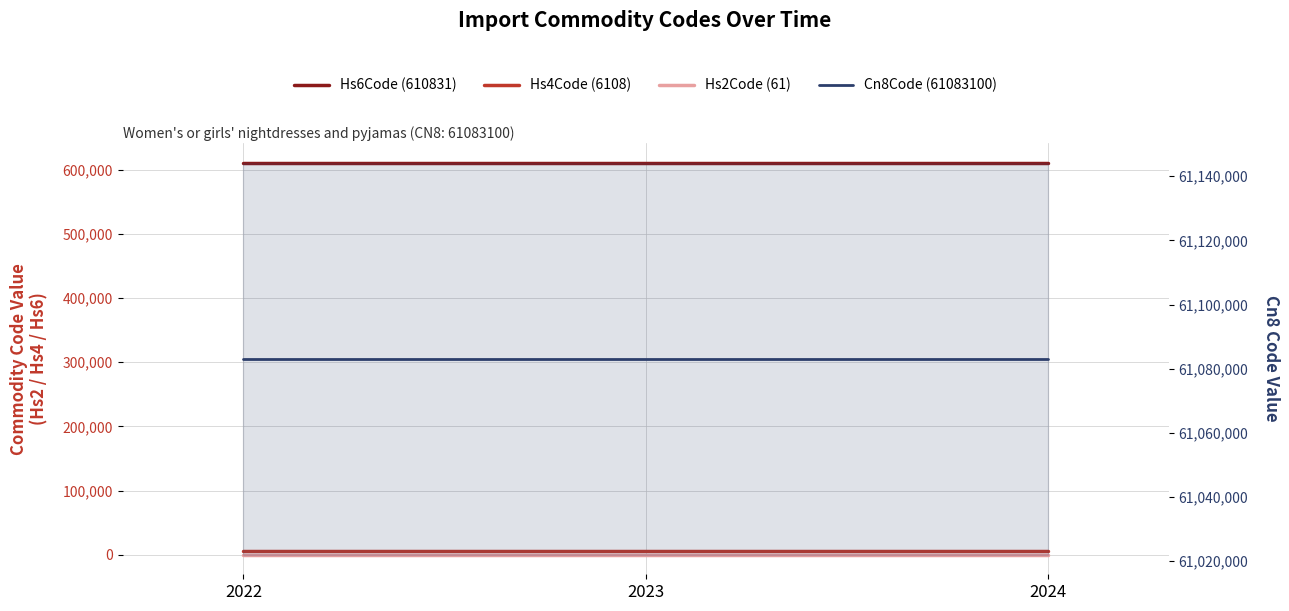

The value of Hs6Code (610831) at 2024 is 610831. True or false?

True